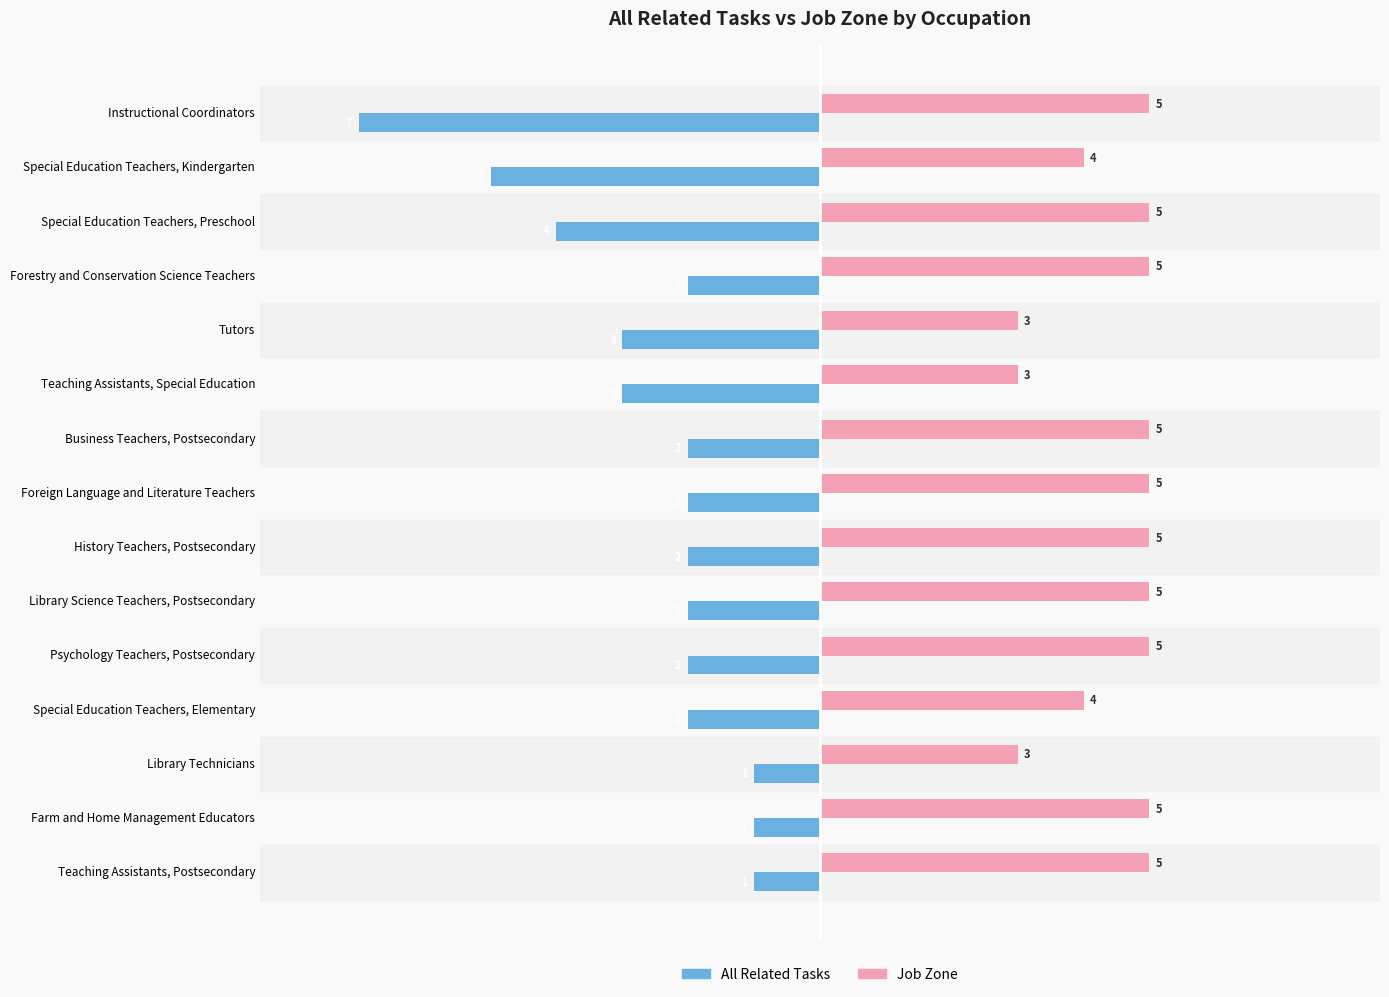

Rank the series by their maximum value, from highest to lowest.

Job Zone, All Related Tasks